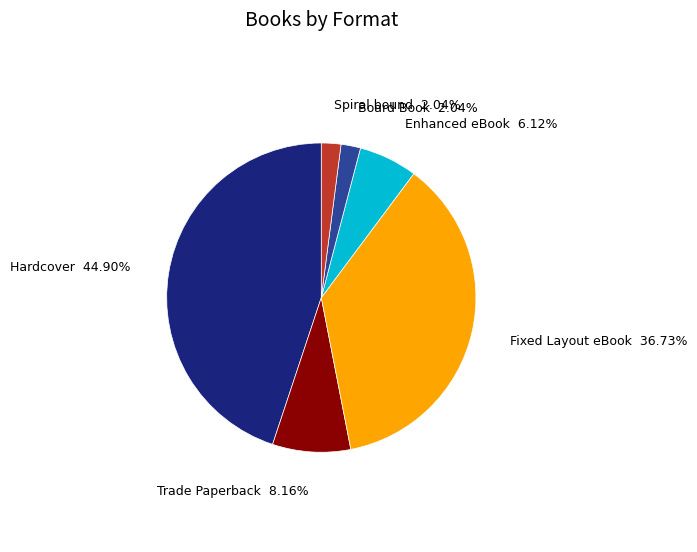

Is there a majority slice in this chart?

No